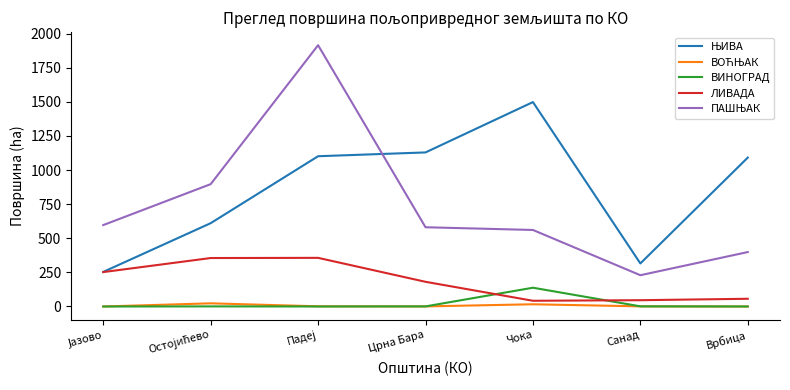

True or false: ВИНОГРАД has a value of -73.3 at Врбица.

False